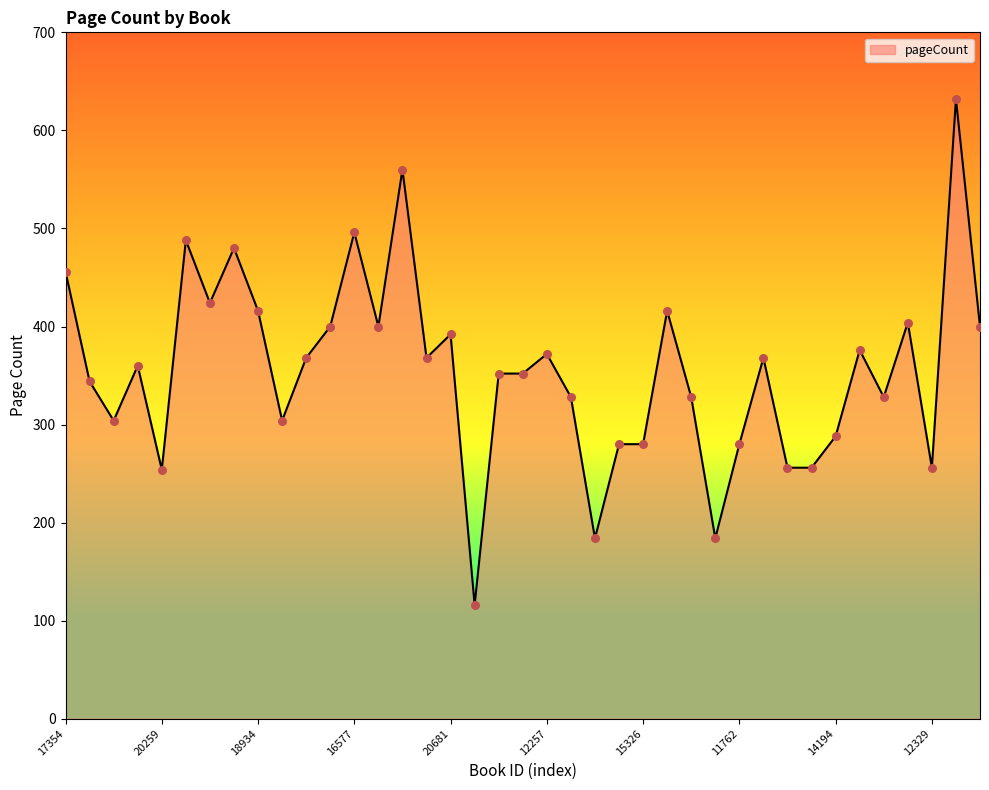

What is the smallest value displayed?

116